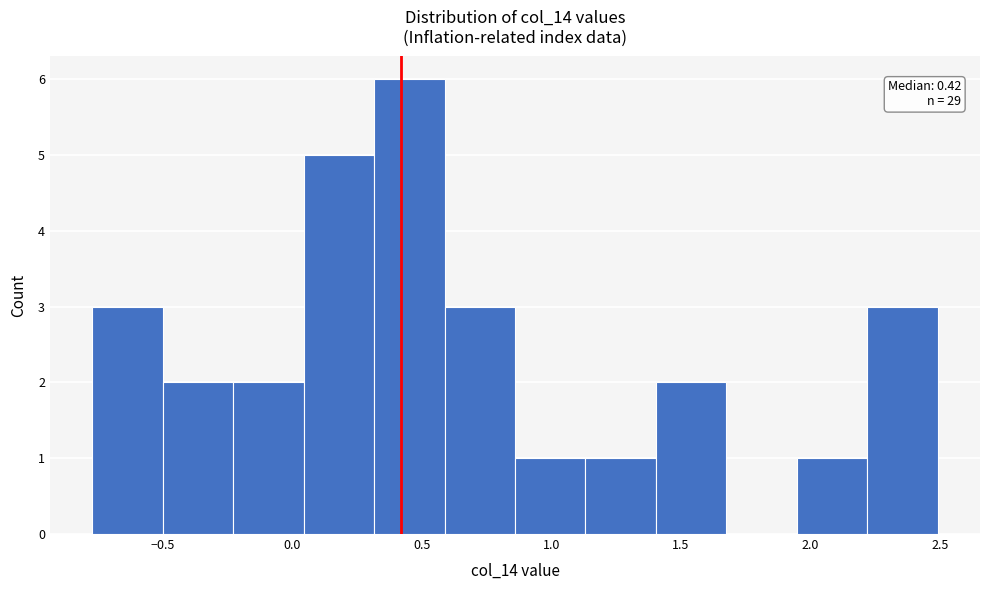

Over which range of the x-axis is the bar tallest?

0.30 to 0.60